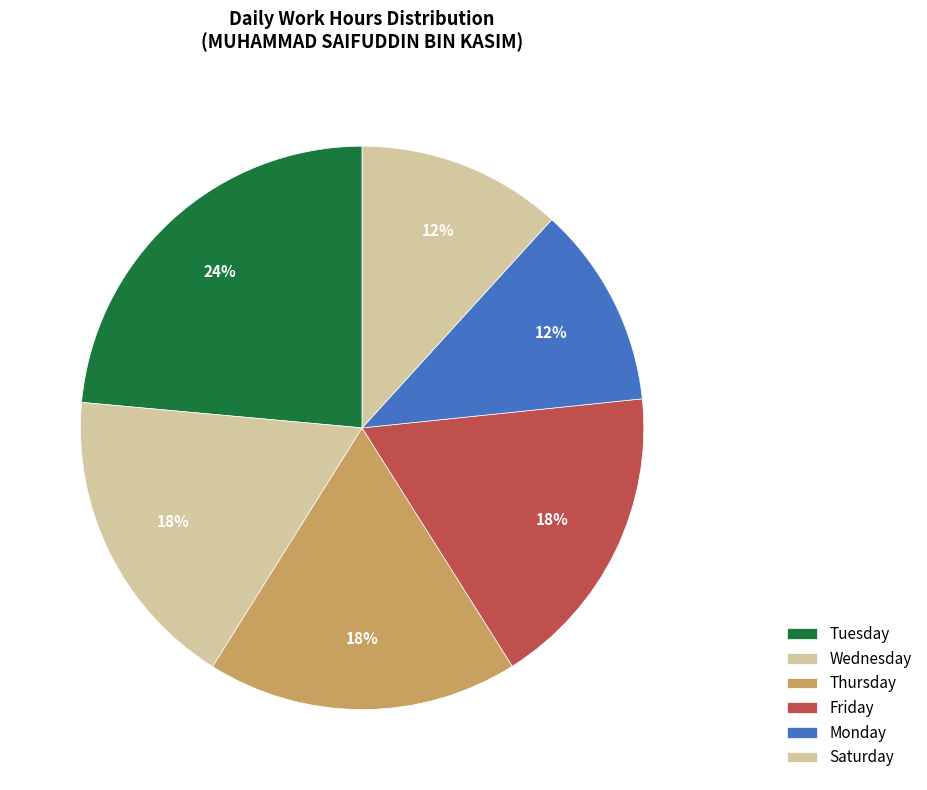

How many segments does this pie chart have?

6